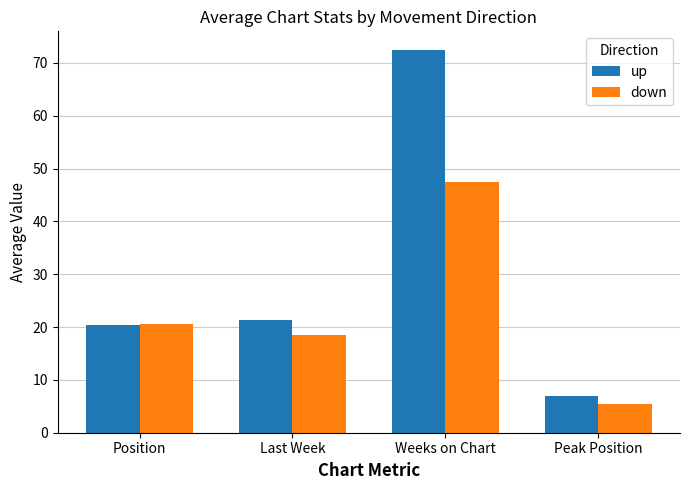

Is it true that down equals 47.4 at Weeks on Chart?

True